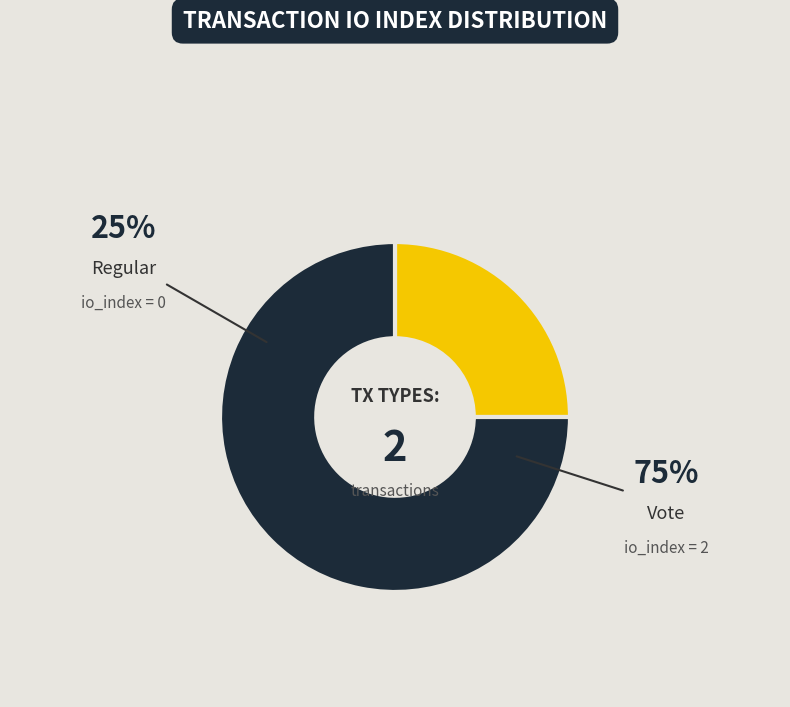

Is there a majority slice in this chart?

Yes